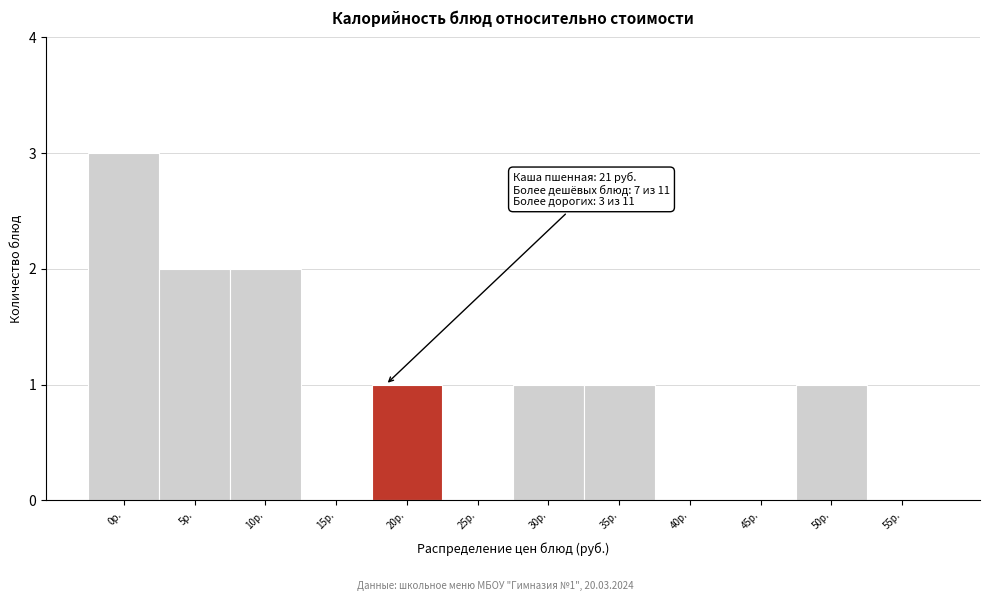

Reading left to right, extract all data points from this chart.

0р.=3	5р.=2	10р.=2	15р.=0	20р.=1	25р.=0	30р.=1	35р.=1	40р.=0	45р.=0	50р.=1	55р.=0